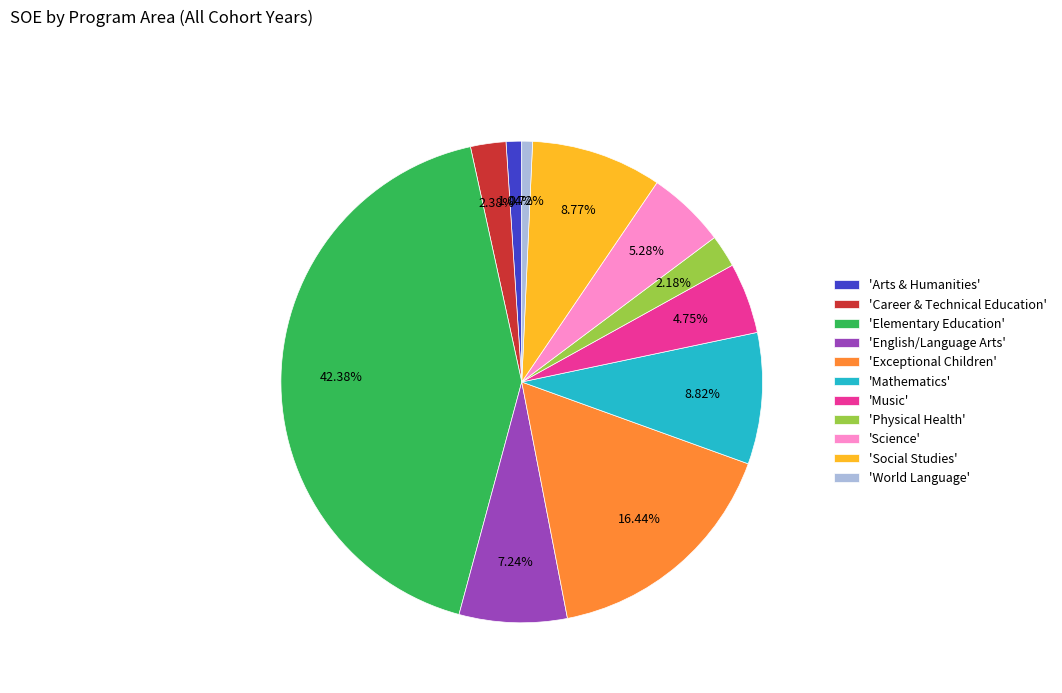

Is there any slice that represents more than half of the pie?

No